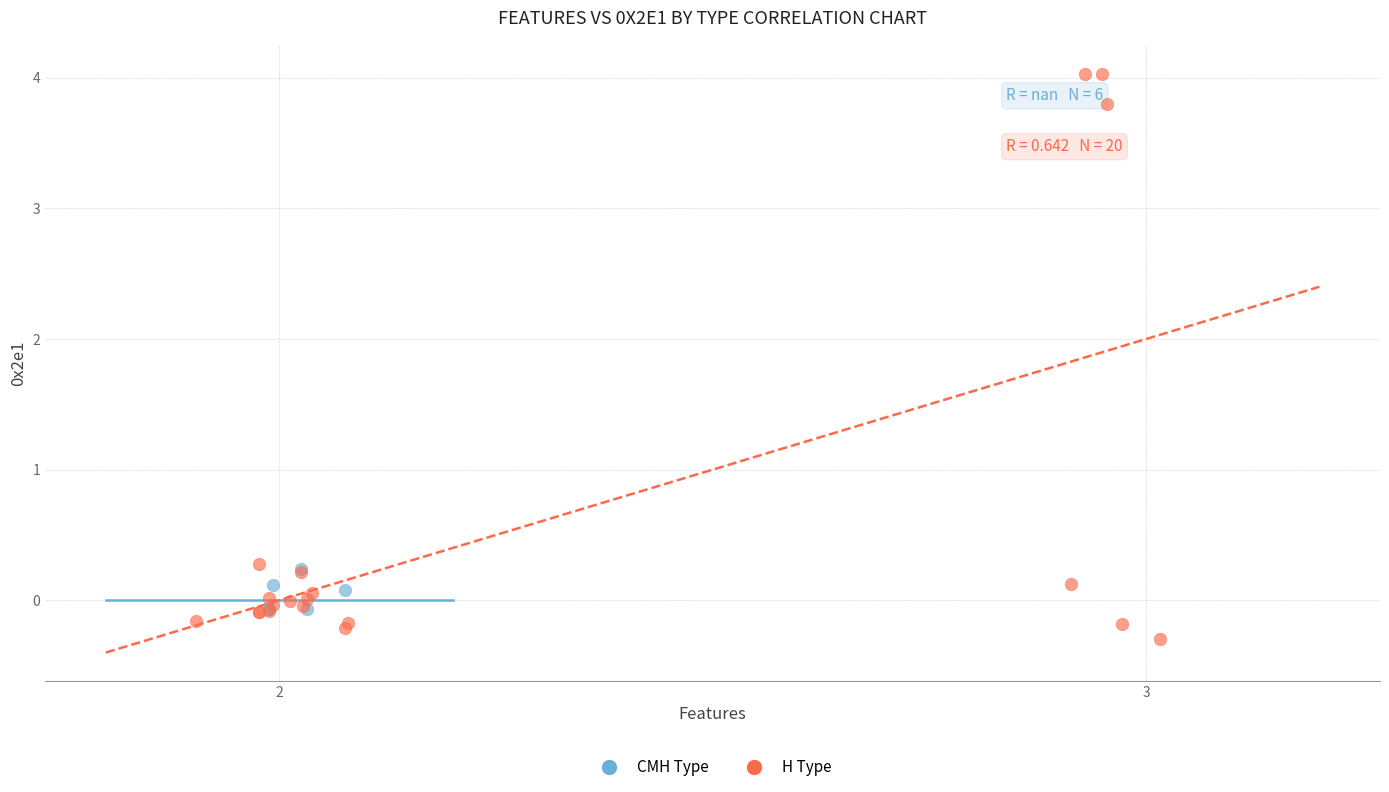

Which series reaches the minimum Y coordinate?

H Type